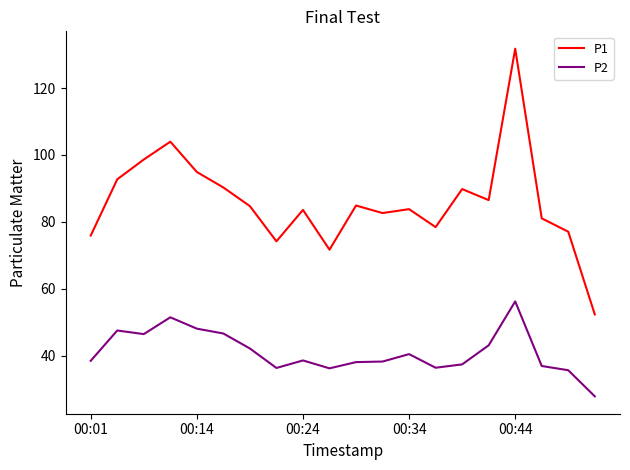

Which series has the largest total across all categories?

P1